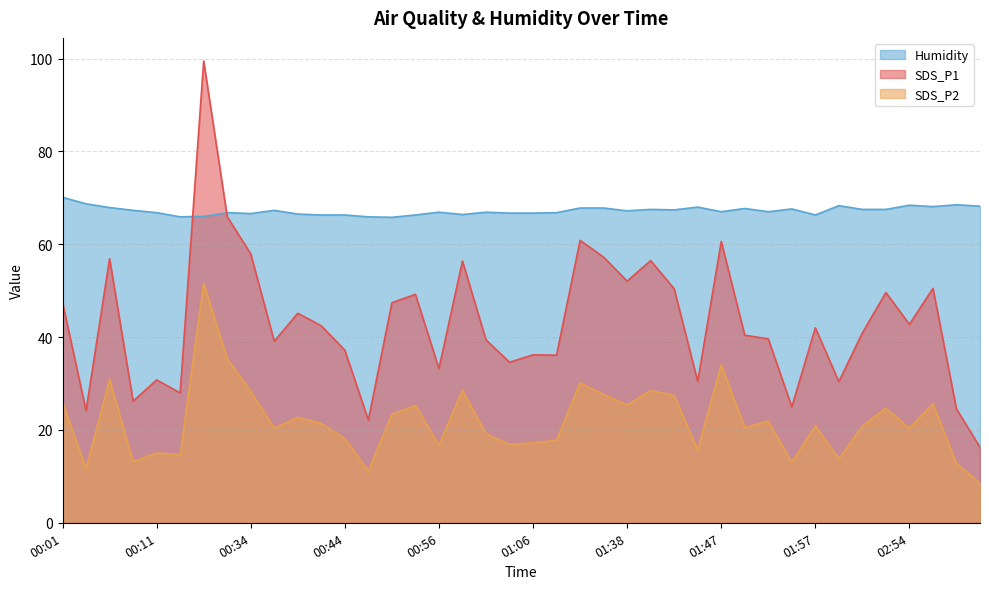

What is the label of the 33rd point from the left?

01:57